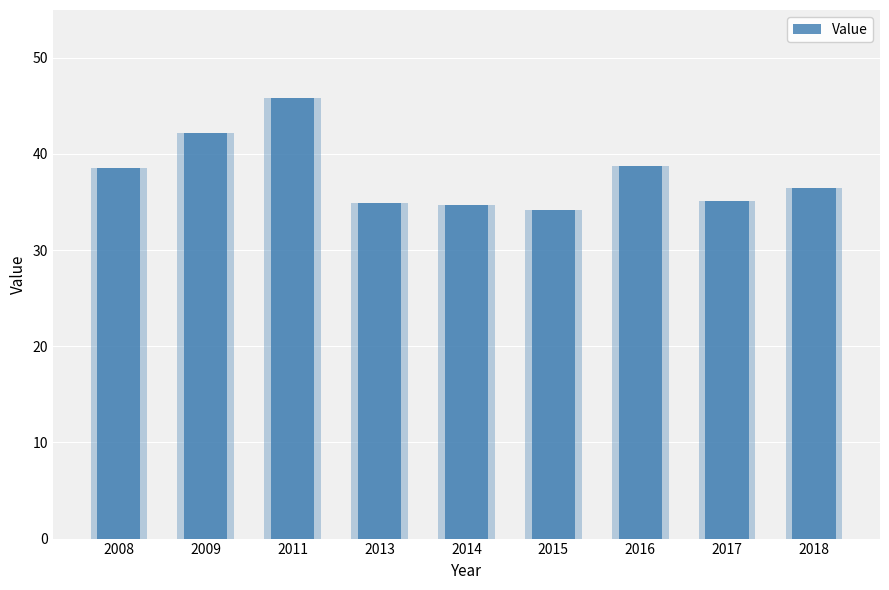

At which label is the value closest to 40?

2016